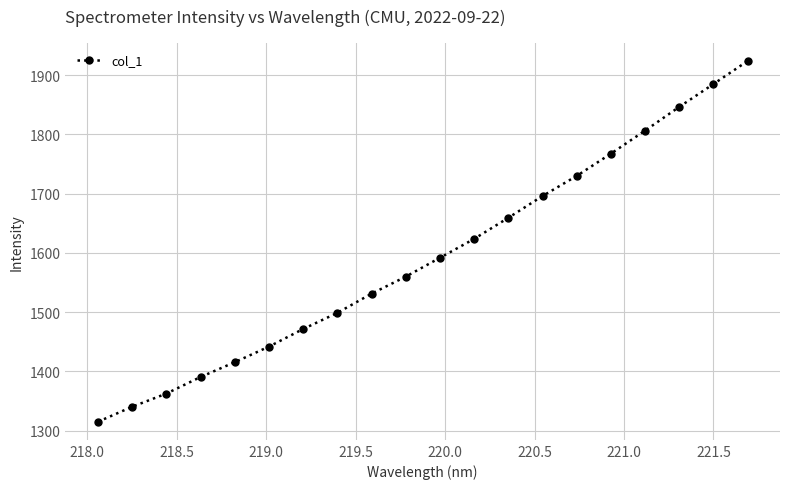

What is the greatest value displayed?

1923.8